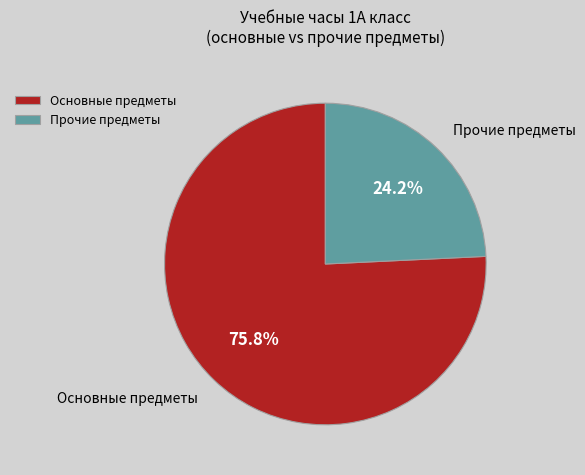

Combined, do Основные предметы and Прочие предметы account for over 50%?

Yes